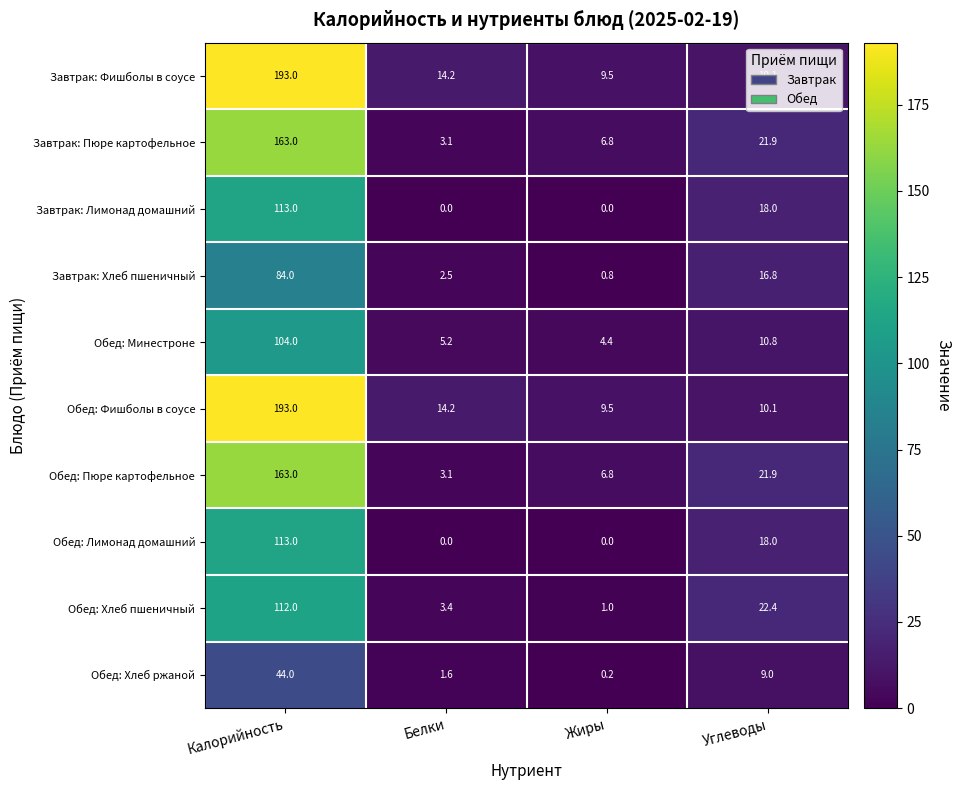

How many distinct data groups are displayed?

10